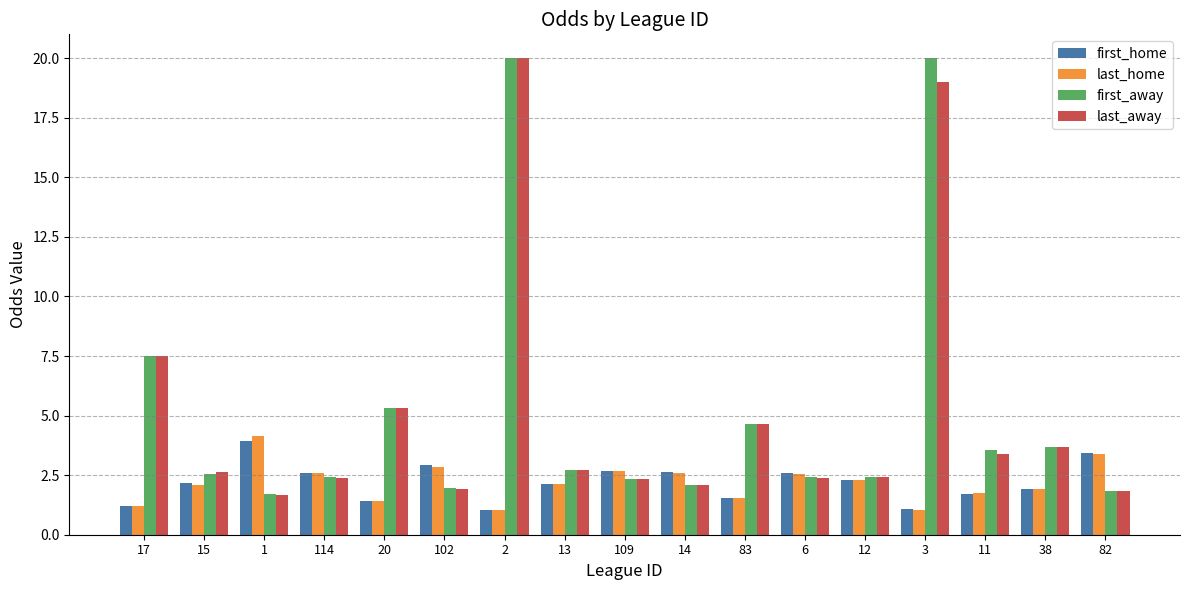

Read the last_away value at 82.

1.9